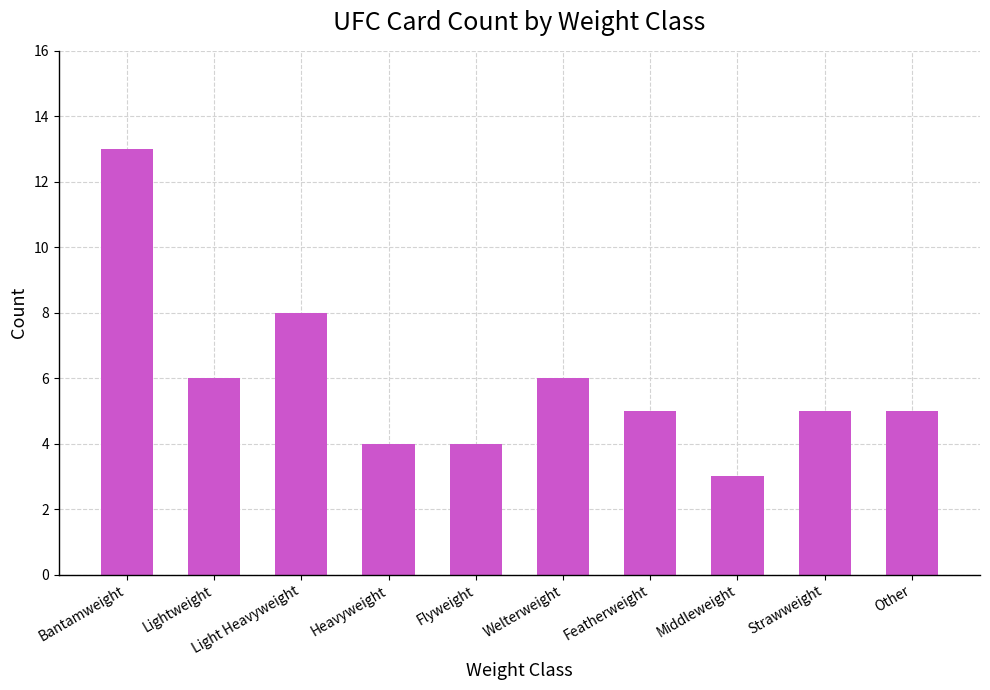

What is the label of the 8th bar from the right?

Light Heavyweight